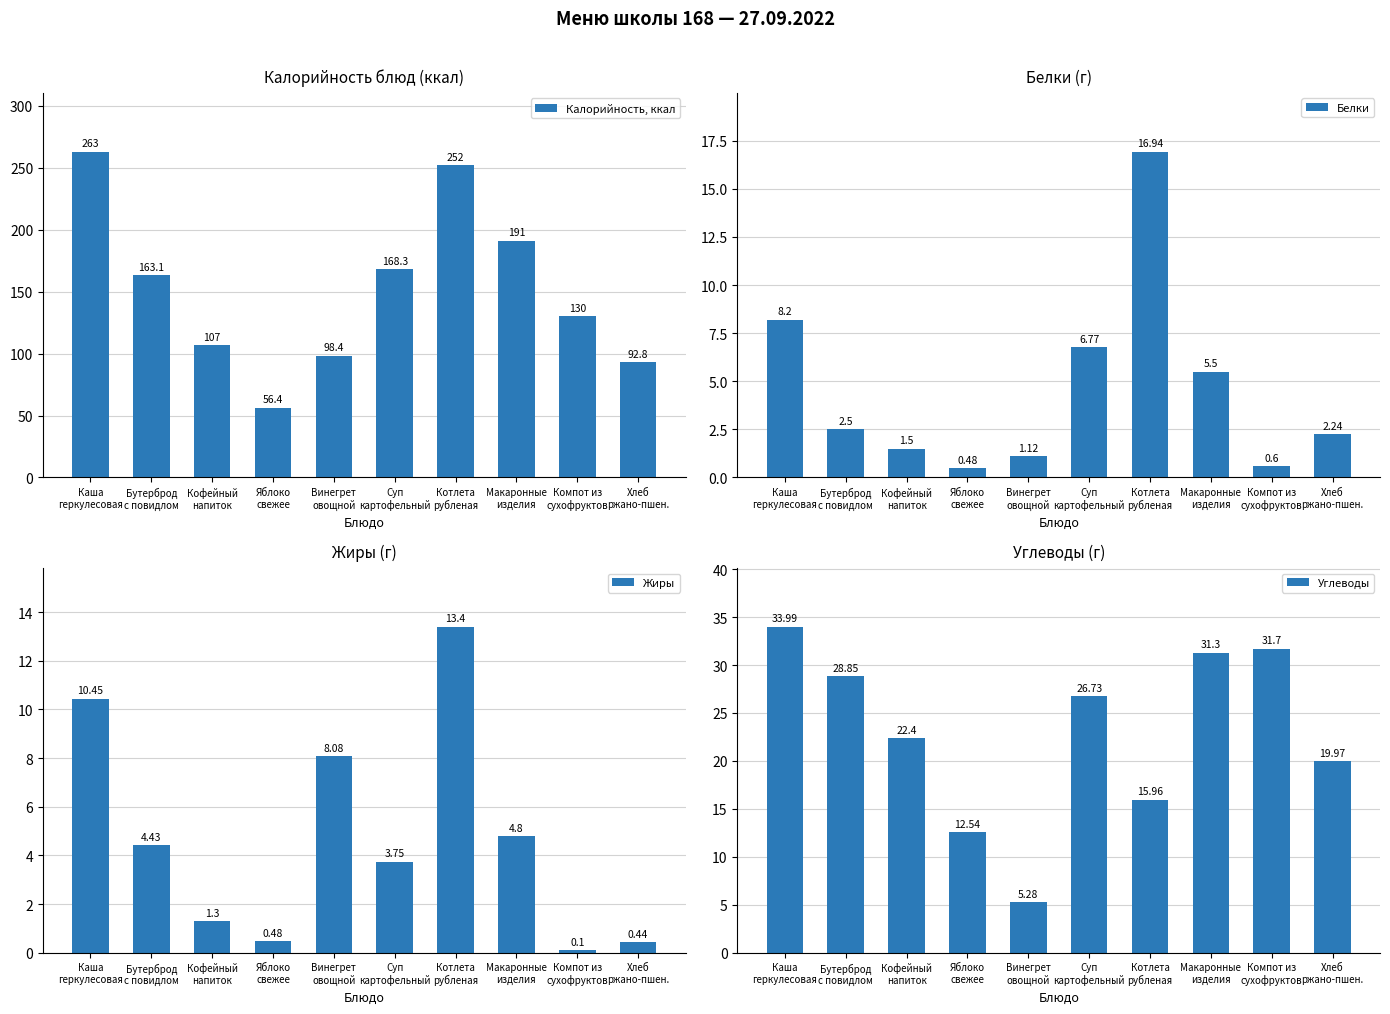

Reading left to right, list all the values displayed in this chart.

Калорийность, ккал: 263.0	163.1	107.0	56.4	98.4	168.3	252.0	191.0	130.0	92.8
Белки: 8.2	2.5	1.5	0.5	1.1	6.8	16.9	5.5	0.6	2.2
Жиры: 10.4	4.4	1.3	0.5	8.1	3.8	13.4	4.8	0.1	0.4
Углеводы: 34.0	28.9	22.4	12.5	5.3	26.7	16.0	31.3	31.7	20.0